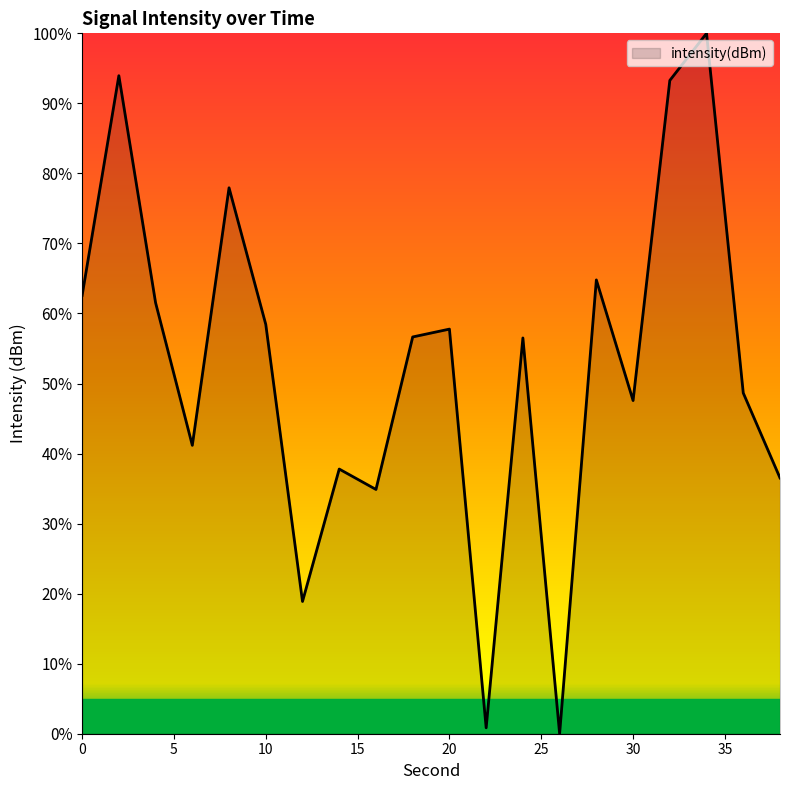

What is the difference between the maximum and minimum values?

100.0